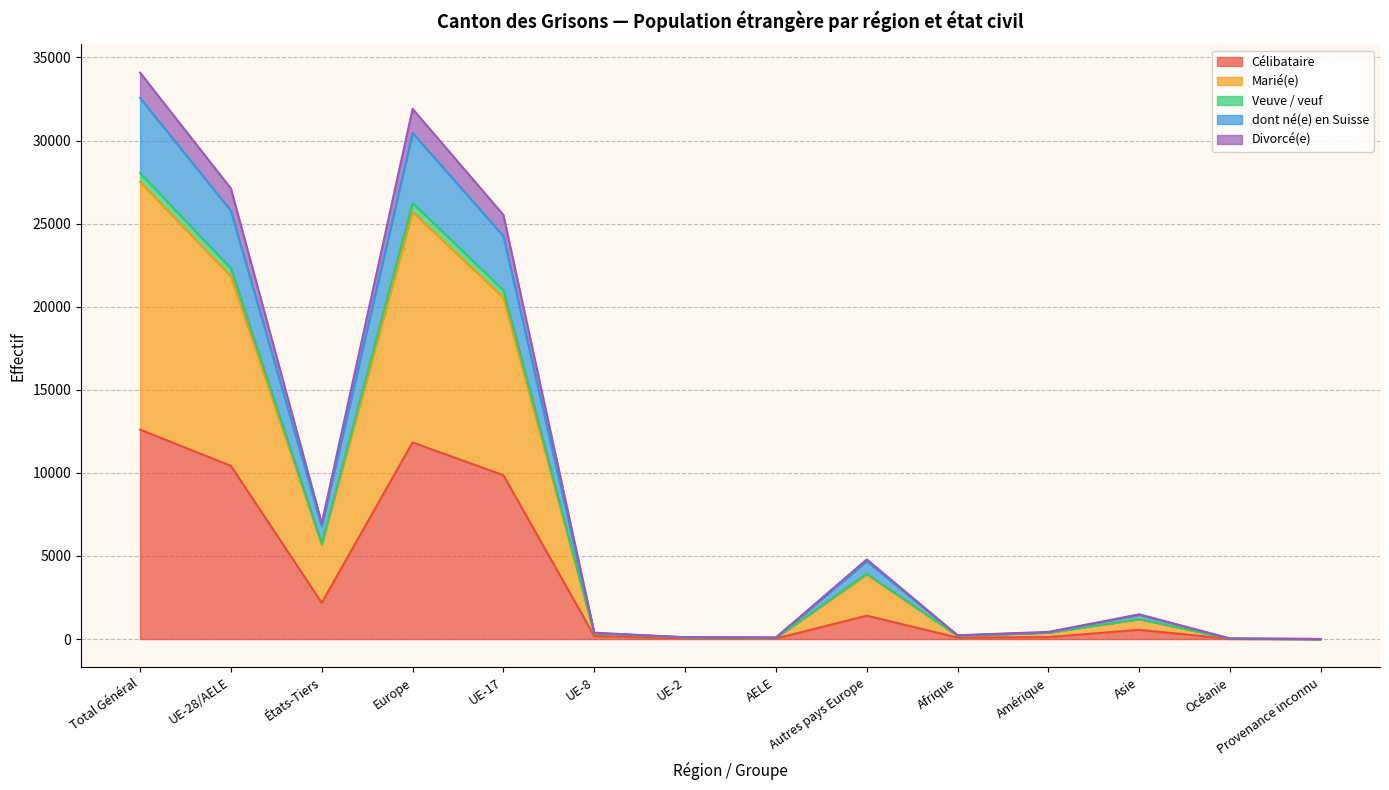

True or false: Célibataire and dont né(e) en Suisse cross at least once.

False